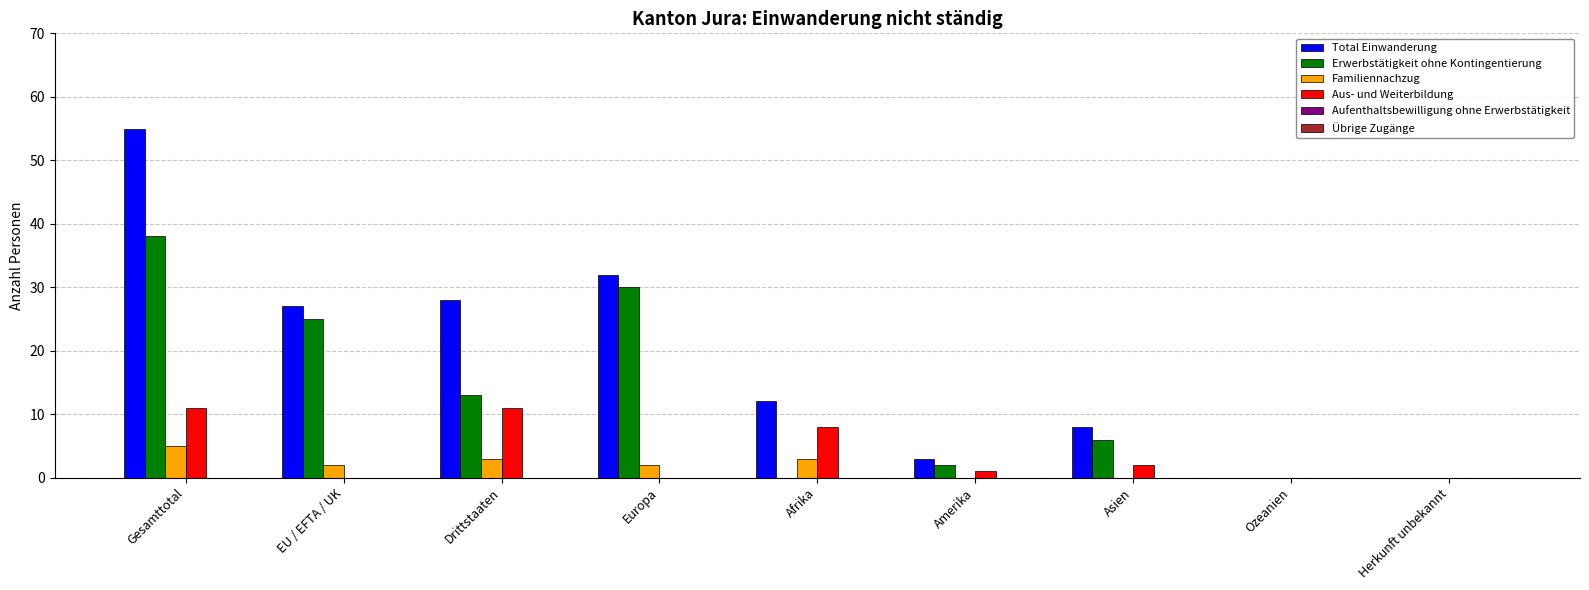

What is the maximum value for Familiennachzug?

5